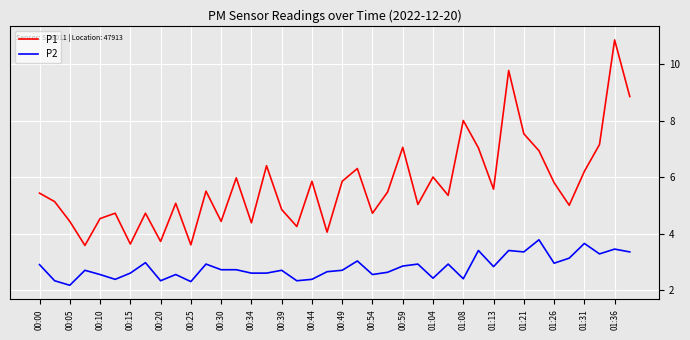

What is the minimum value for P2?

2.2